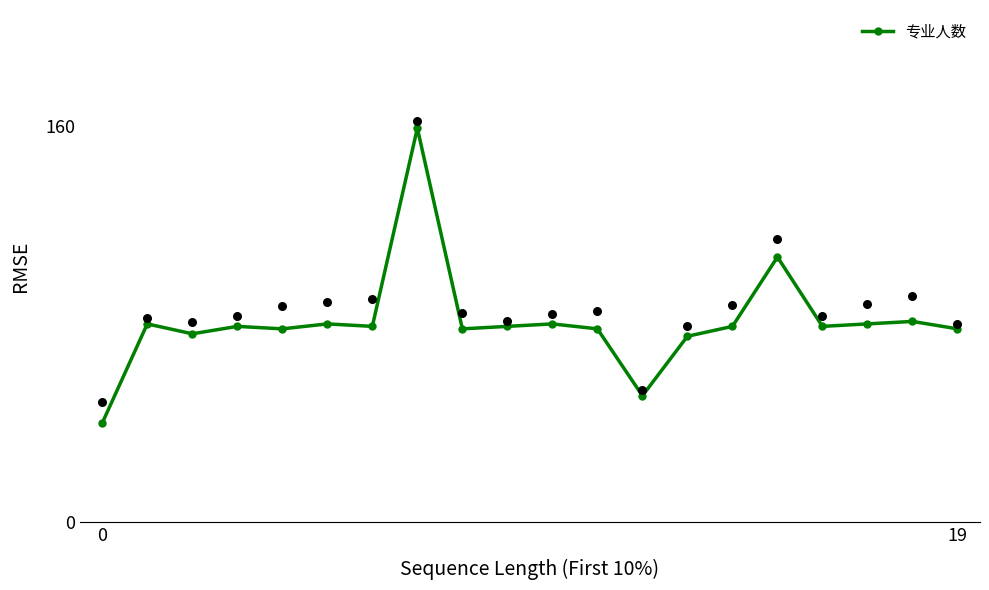

What is the ratio of the value at 16 to the value at 6?

1.0